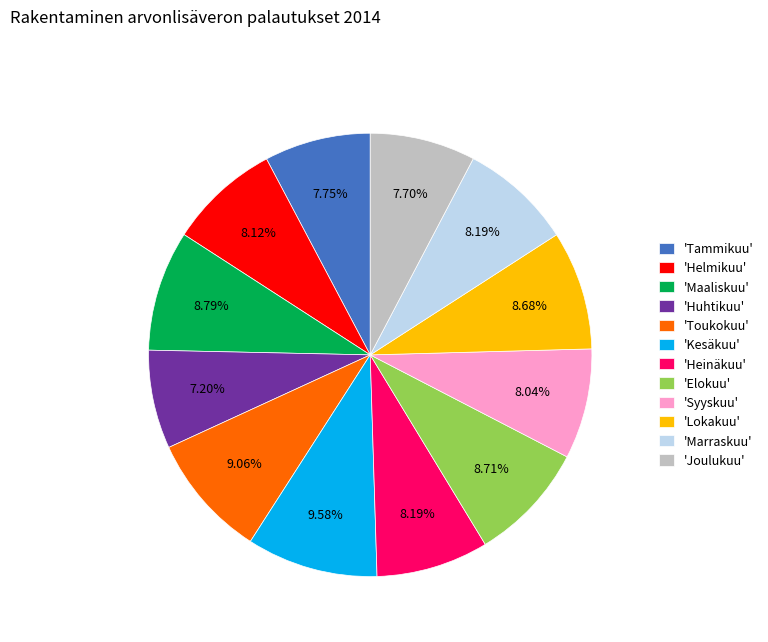

What is the largest slice in the pie chart?

'Kesäkuu'